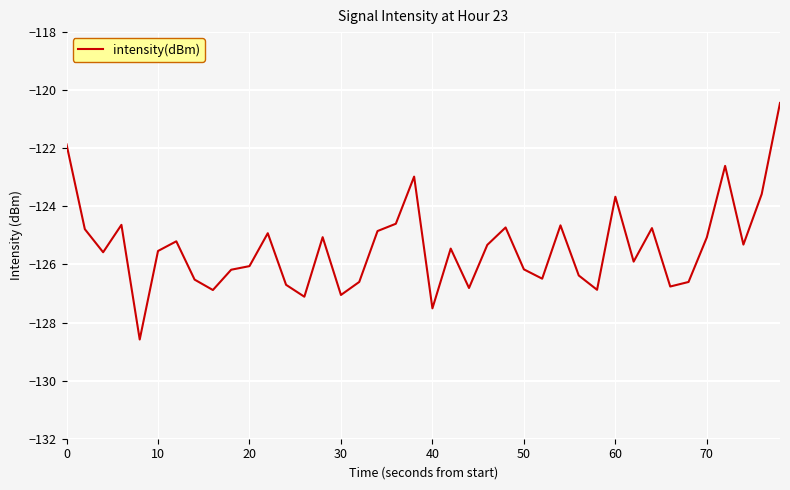

What is the difference between the maximum and minimum values?

8.1